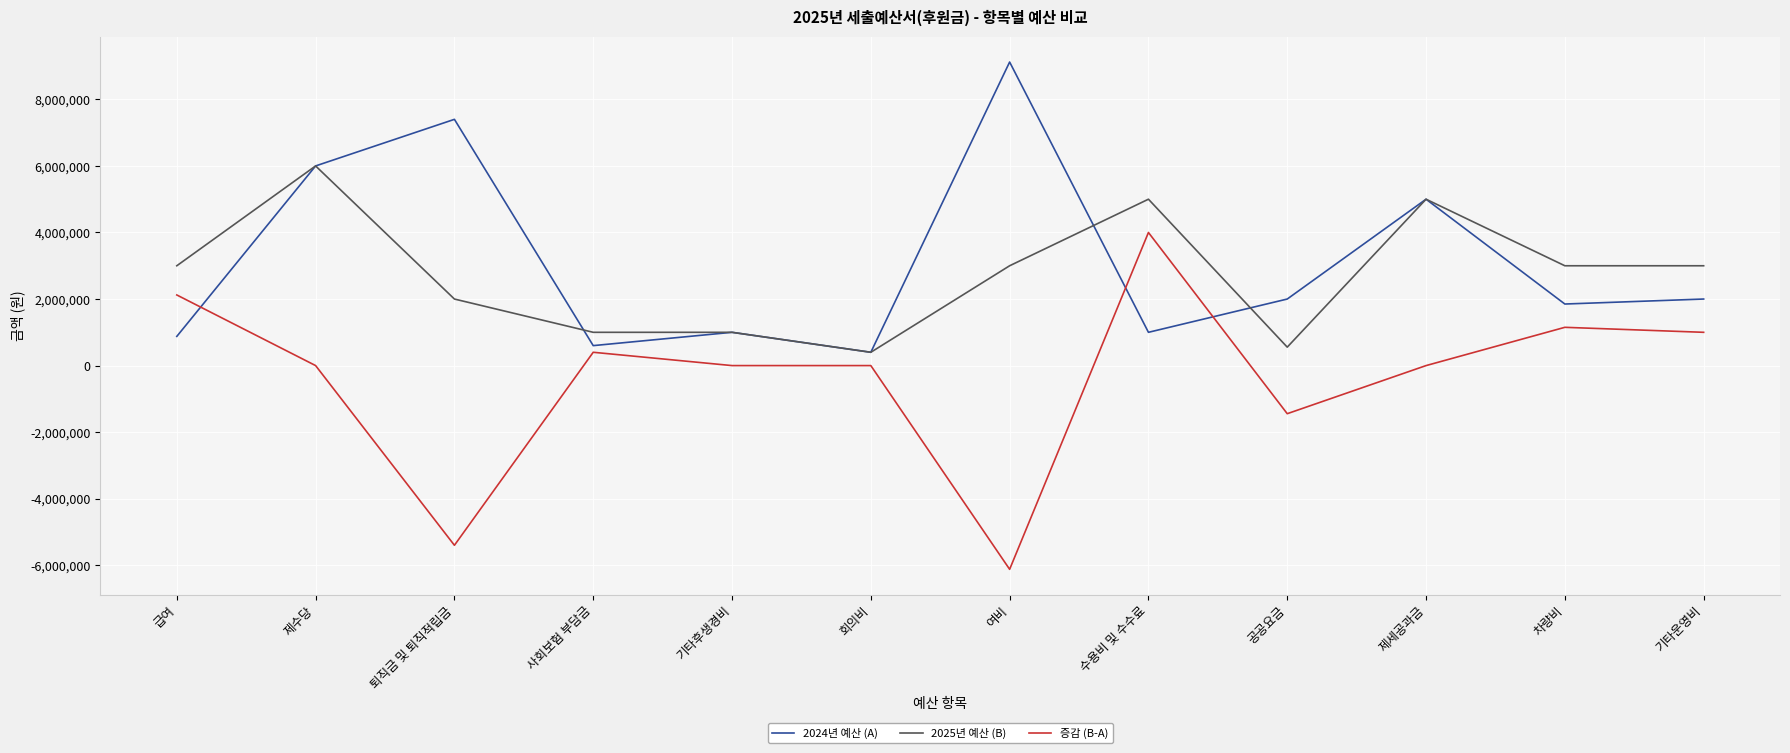

At which category is the sum across all series the highest?

제수당